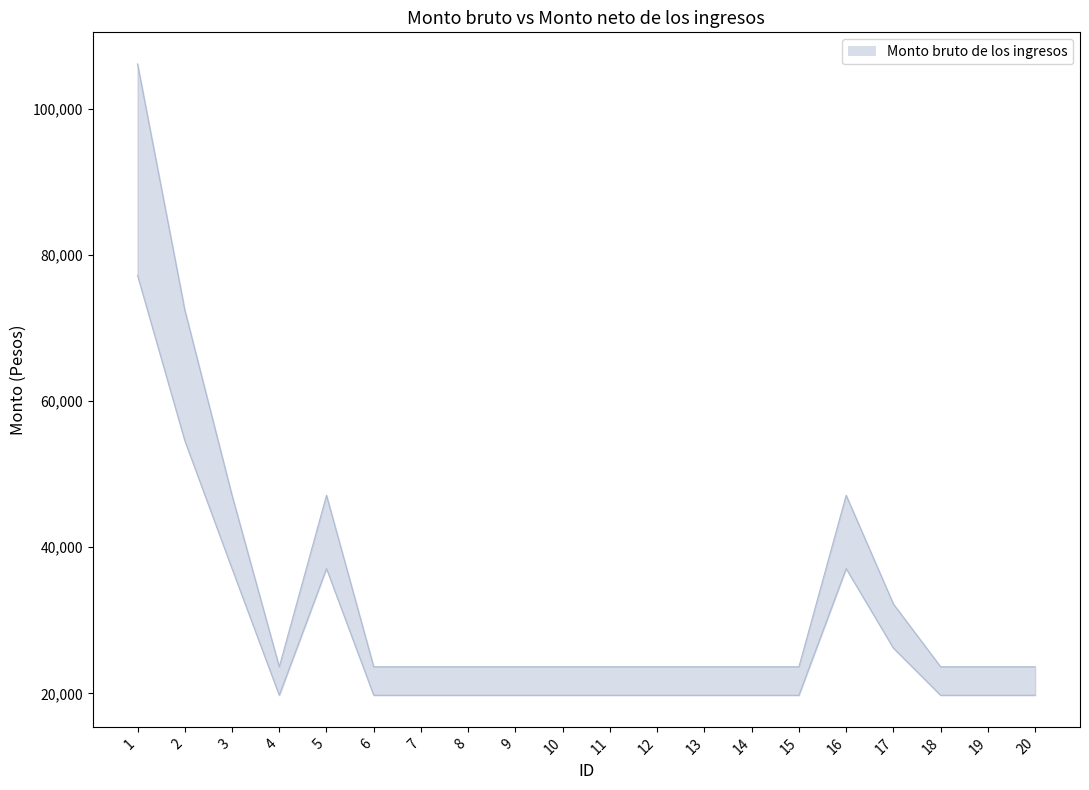

True or false: Monto bruto de los ingresos and Monto neto de los ingresos cross at least once.

False